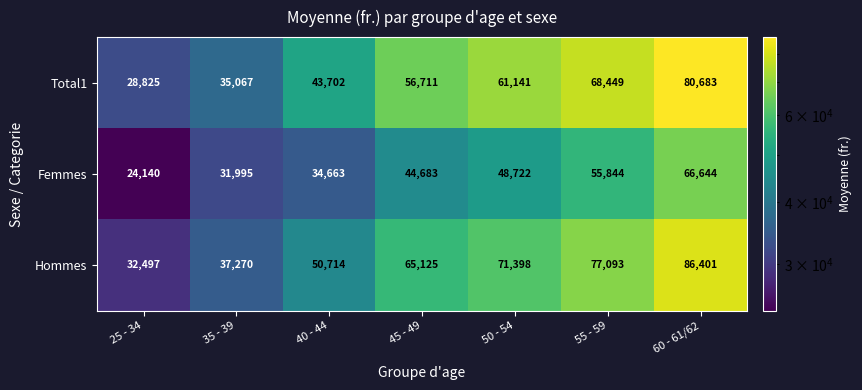

Which series changed the most between 35 - 39 and 45 - 49?

Hommes